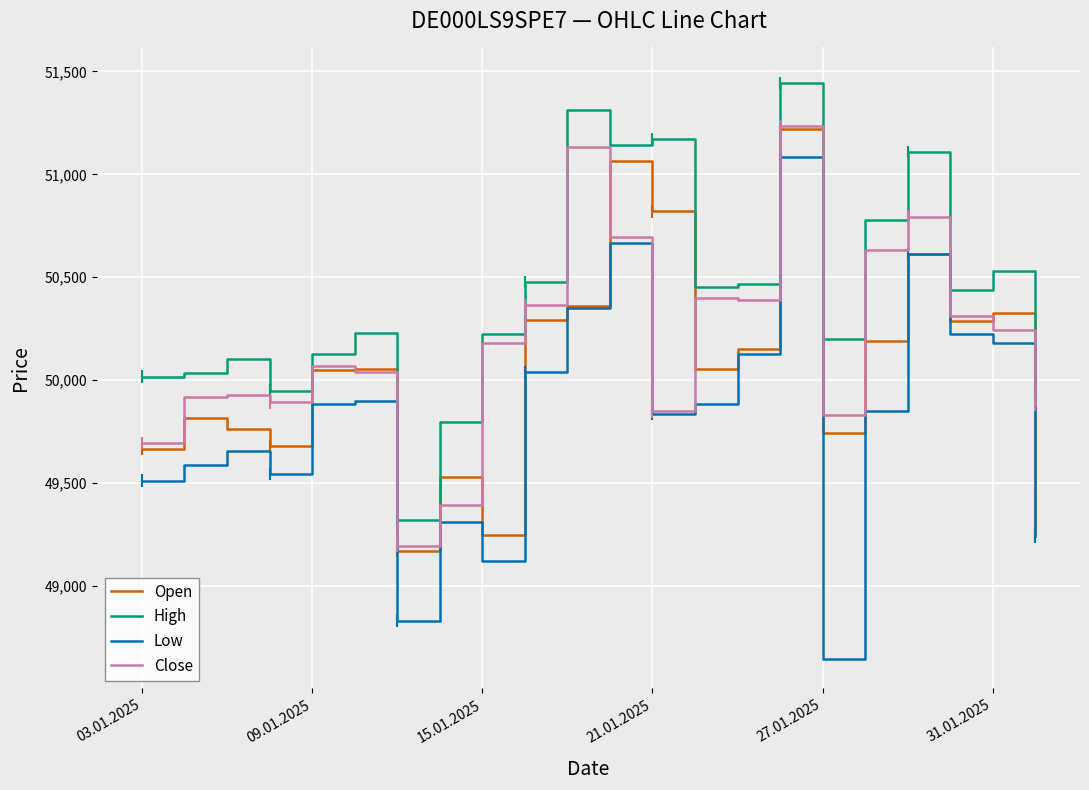

How many lines are shown in the chart?

4